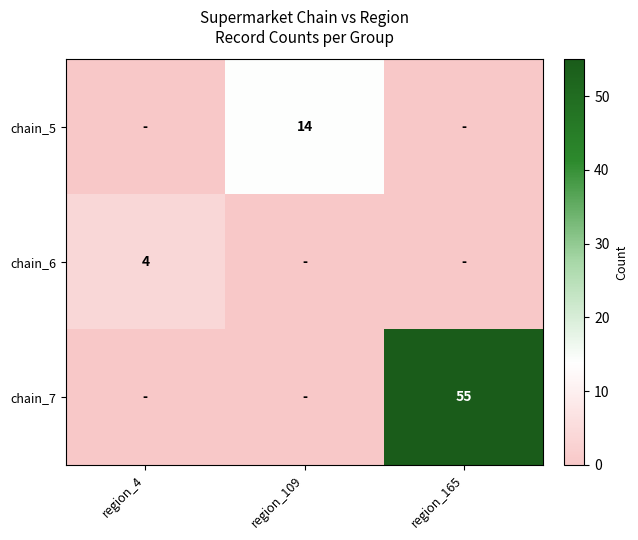

The chain_5 series shows 23 at region_109. True or false?

False